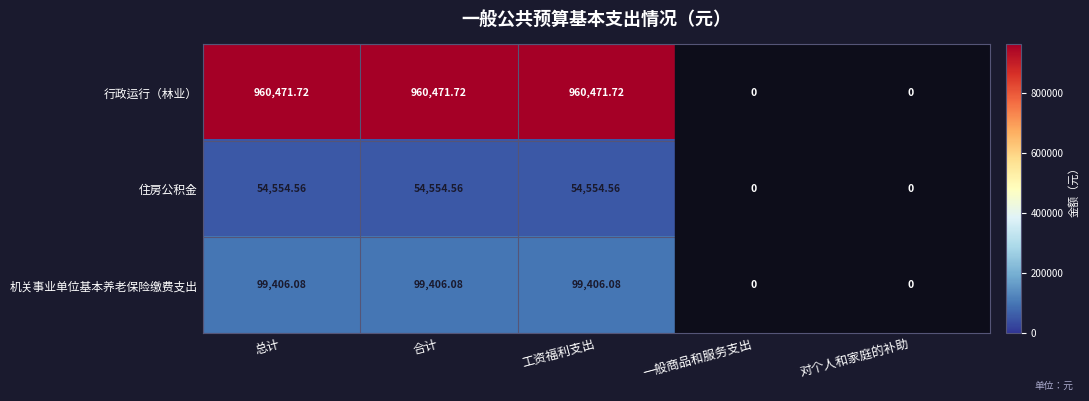

At which label does 机关事业单位基本养老保险缴费支出 first exceed 99406?

总计